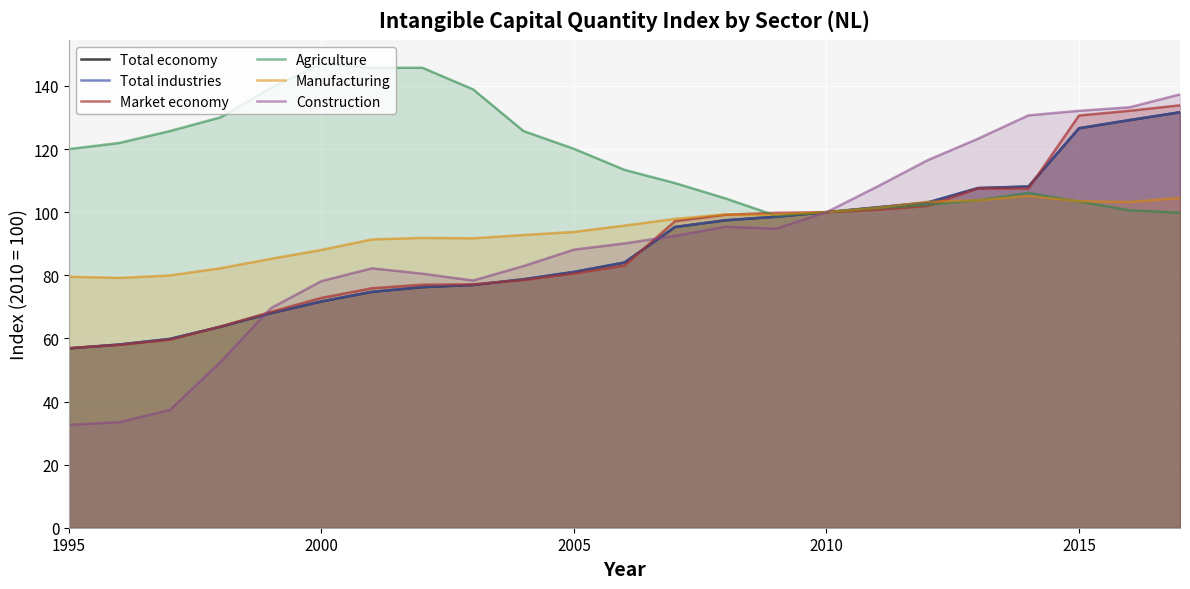

Reading left to right, list all the values displayed in this chart.

Total economy: 56.8	58.0	59.8	63.7	68.0	71.7	74.7	76.2	76.9	78.7	81.0	84.0	95.3	97.4	98.6	100.0	101.5	103.0	107.6	108.1	126.6	129.2	131.7
Total industries: 56.9	58.1	59.9	63.7	68.0	71.7	74.8	76.3	77.0	78.8	81.1	84.1	95.3	97.4	98.5	100.0	101.5	103.0	107.6	108.1	126.6	129.2	131.7
Market economy: 56.9	57.9	59.6	63.7	68.4	72.8	75.9	77.0	77.1	78.5	80.5	83.1	97.2	99.2	99.8	100.0	100.7	102.0	107.5	107.5	130.6	132.1	133.9
Agriculture: 120.0	122.0	125.7	130.1	139.4	147.1	145.8	145.8	138.9	125.7	120.1	113.4	109.2	104.4	98.9	100.0	101.3	102.3	103.8	106.1	103.4	100.6	99.8
Manufacturing: 79.6	79.2	80.0	82.2	85.2	88.0	91.4	91.8	91.7	92.8	93.7	95.8	97.9	99.3	99.2	100.0	101.4	103.3	103.8	105.1	103.5	103.2	104.5
Construction: 32.6	33.5	37.3	52.6	69.6	78.2	82.2	80.5	78.3	82.9	88.1	90.1	92.5	95.4	94.8	100.0	108.1	116.5	123.3	130.7	132.1	133.2	137.3